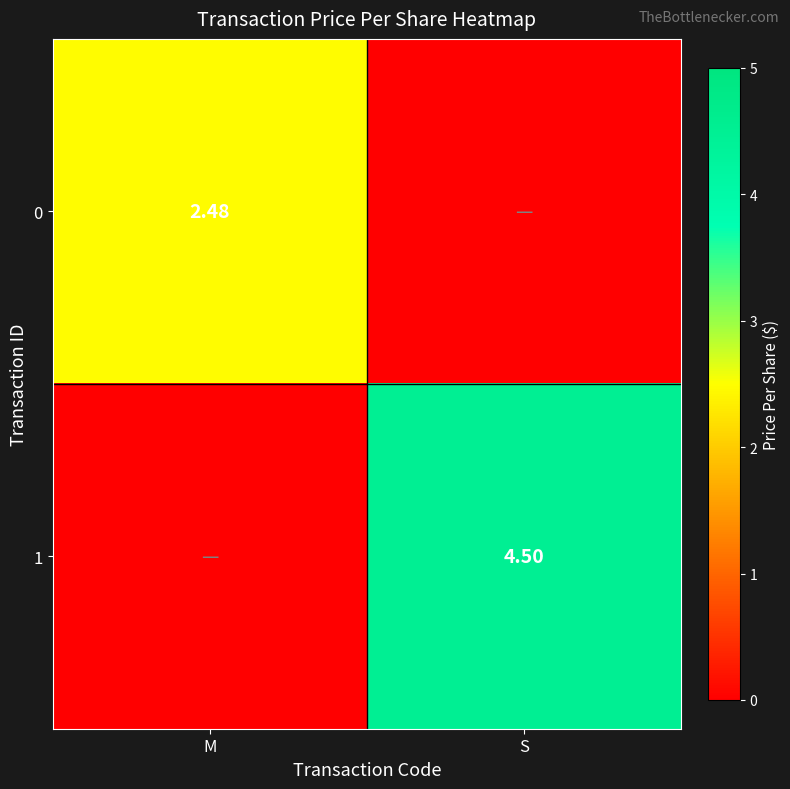

How many values in the 1 series exceed 4?

1